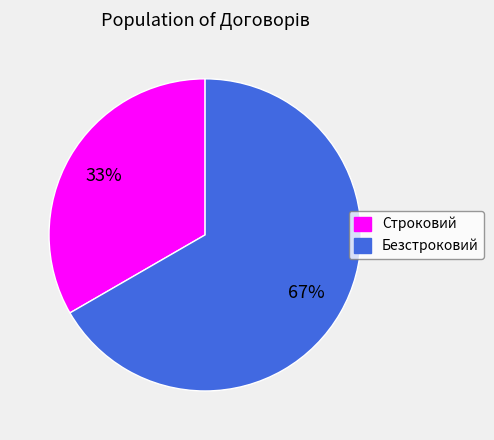

Between Строковий and Безстроковий, which is larger?

Безстроковий